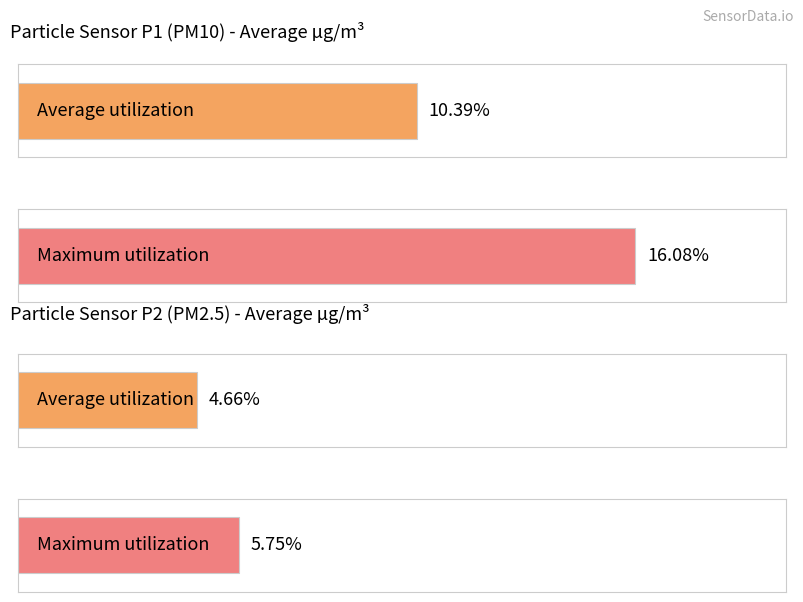

Is it true that Samples equals 6919330 at 28?

False